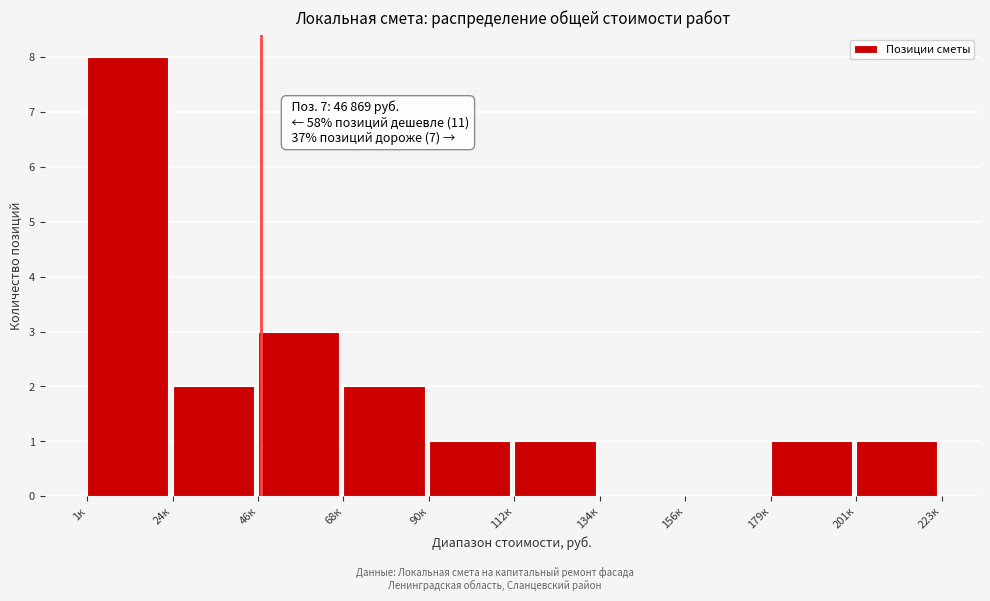

Reading left to right, extract all data points from this chart.

1к=8	24к=2	46к=3	68к=2	90к=1	112к=1	134к=0	156к=0	179к=1	201к=1